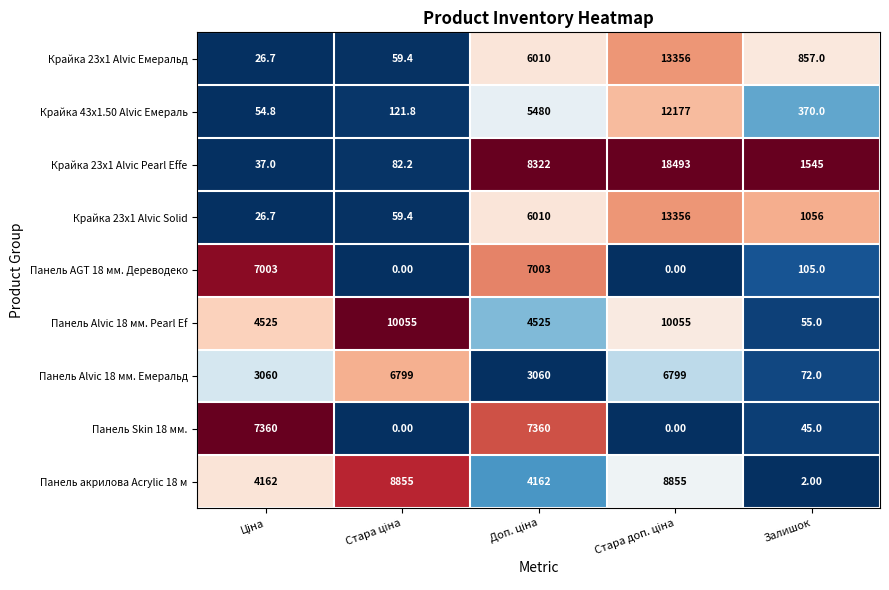

Which series has the largest range (max minus min)?

Крайка 23x1 Alvic Pearl Effe